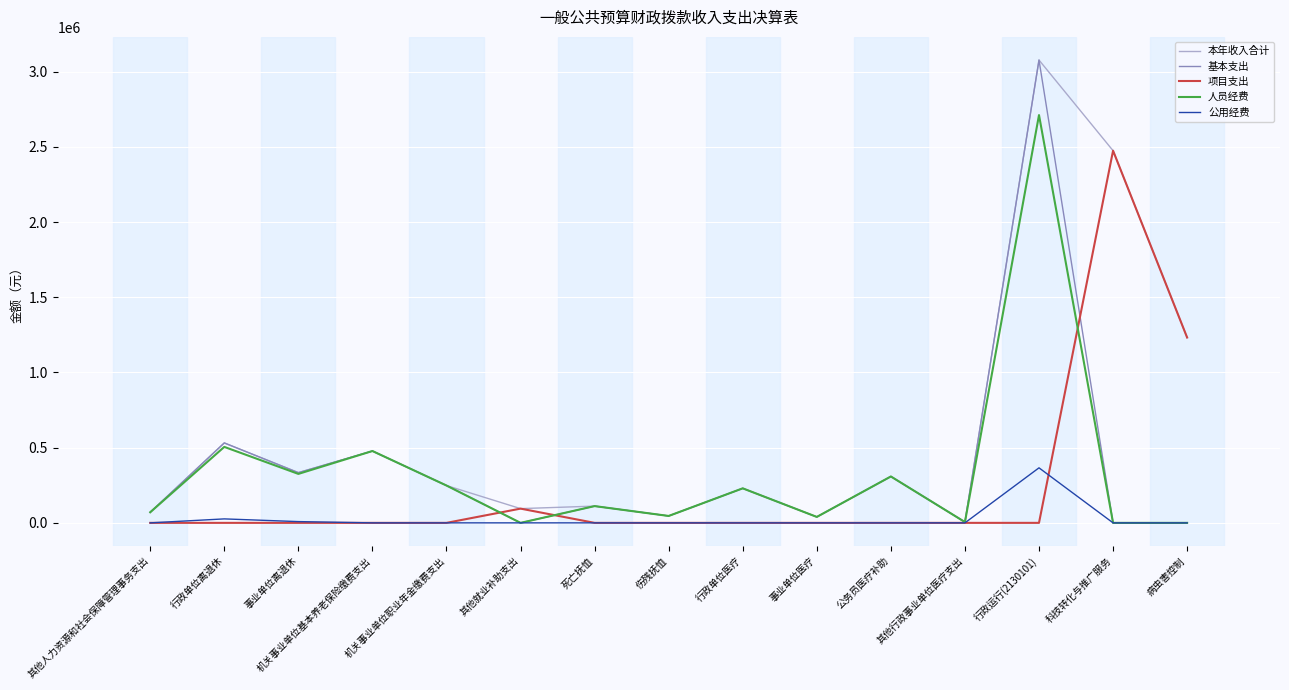

At which category is the sum across all series the highest?

行政运行(2130101)